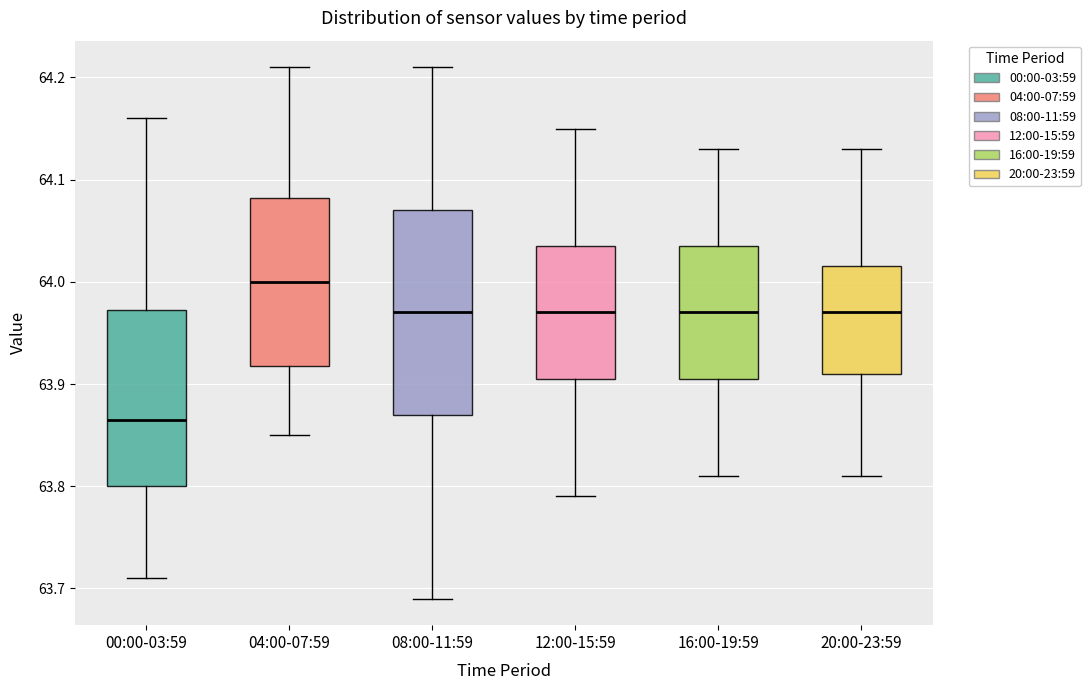

Where is the upper edge of the box for 00:00-03:59 on the y-axis? The values are not printed on the chart, so give them approximately, as read against the axis.

63.97